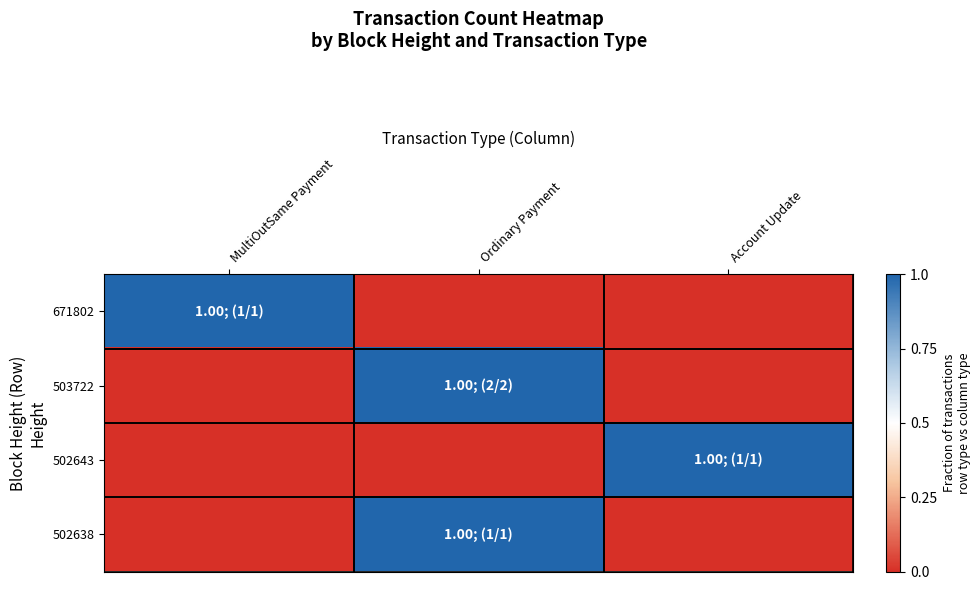

Reading left to right, list all the values displayed in this chart.

671802: MultiOutSame Payment=1	Ordinary Payment=0	Account Update=0
503722: MultiOutSame Payment=0	Ordinary Payment=1	Account Update=0
502643: MultiOutSame Payment=0	Ordinary Payment=0	Account Update=1
502638: MultiOutSame Payment=0	Ordinary Payment=1	Account Update=0